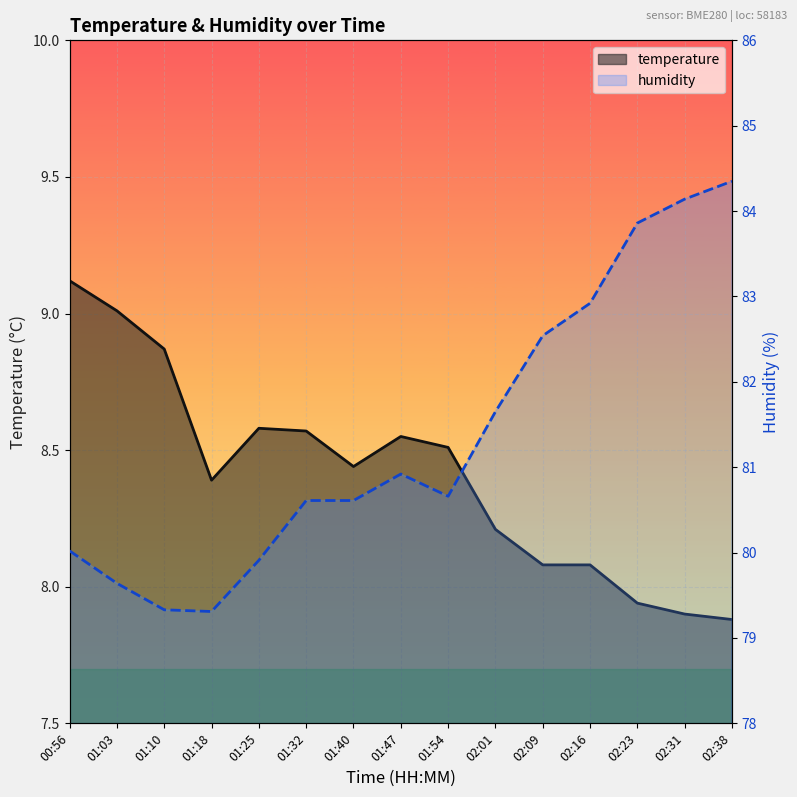

What is the difference between the maximum and second lowest values in the temperature series?

1.2